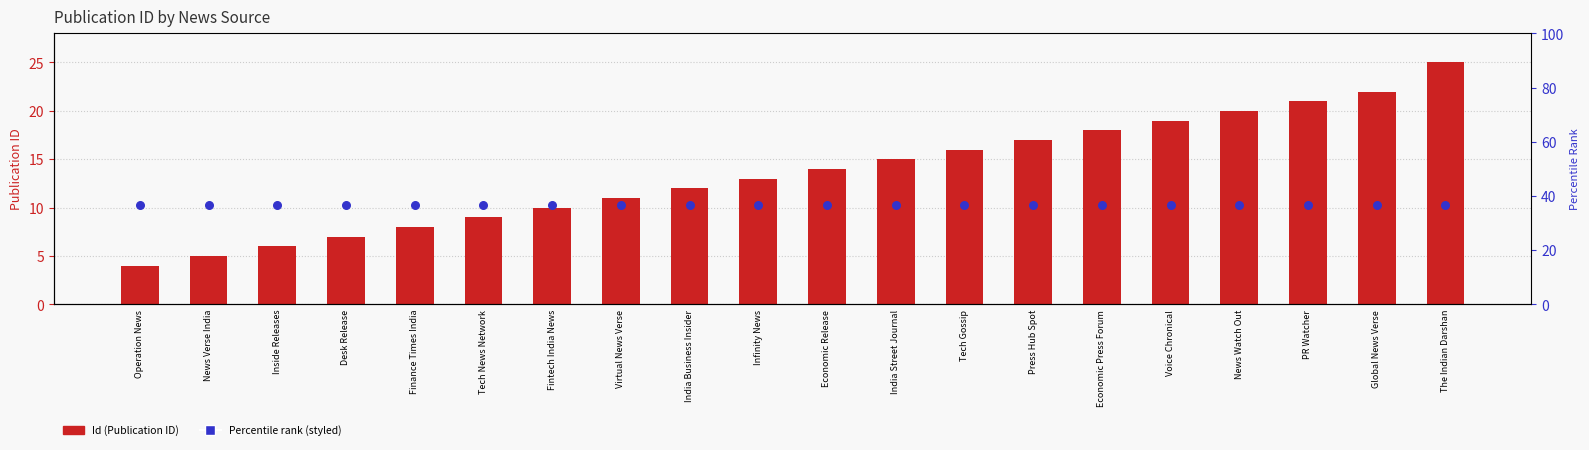

At which category is the sum across all series the highest?

The Indian Darshan